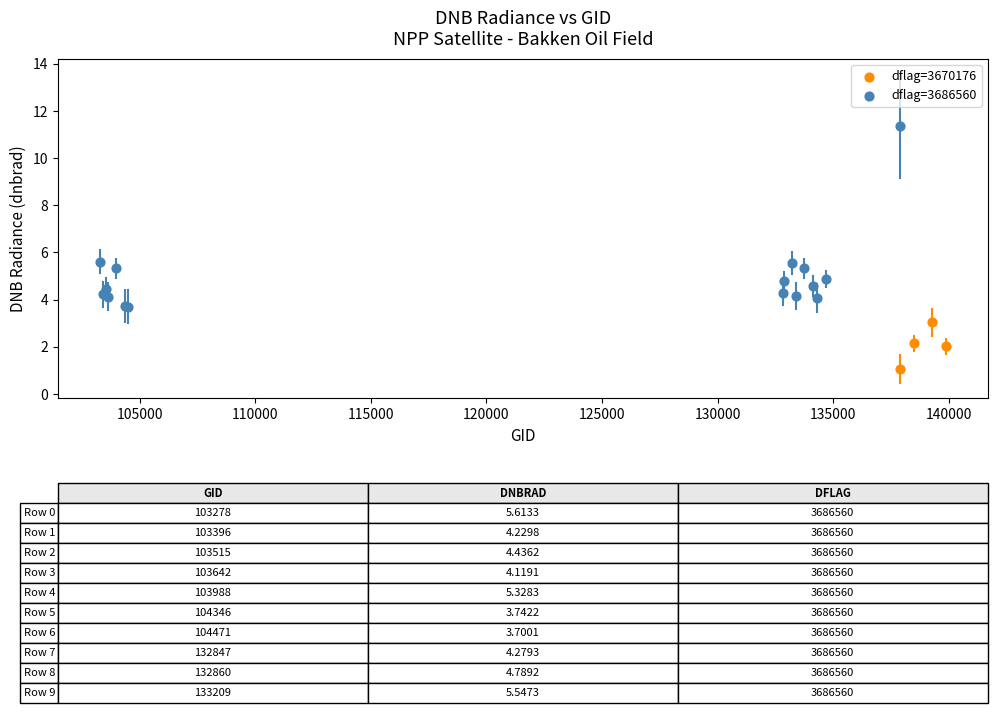

Which series has the widest spread of Y values?

dflag=3686560